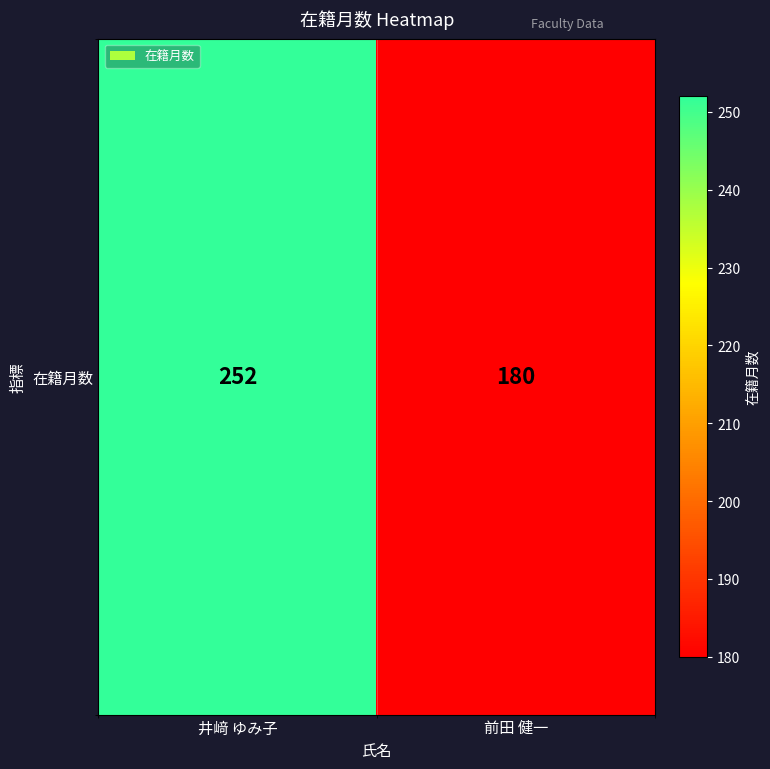

Where is the data nearest to the value 216?

井﨑 ゆみ子